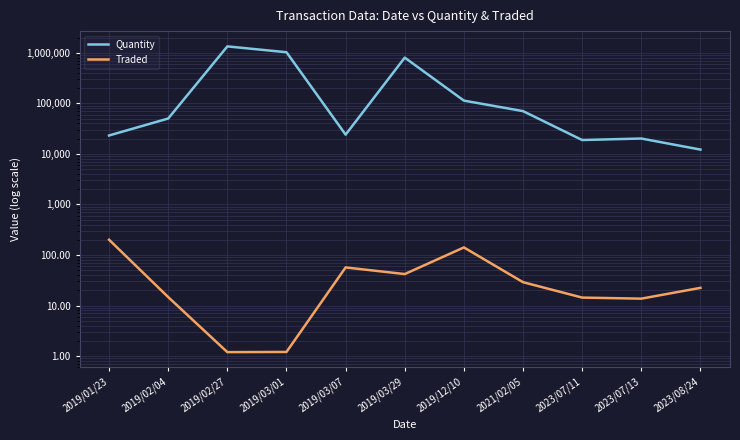

What is the difference between the highest and lowest values at 2021/02/05?

69971.0